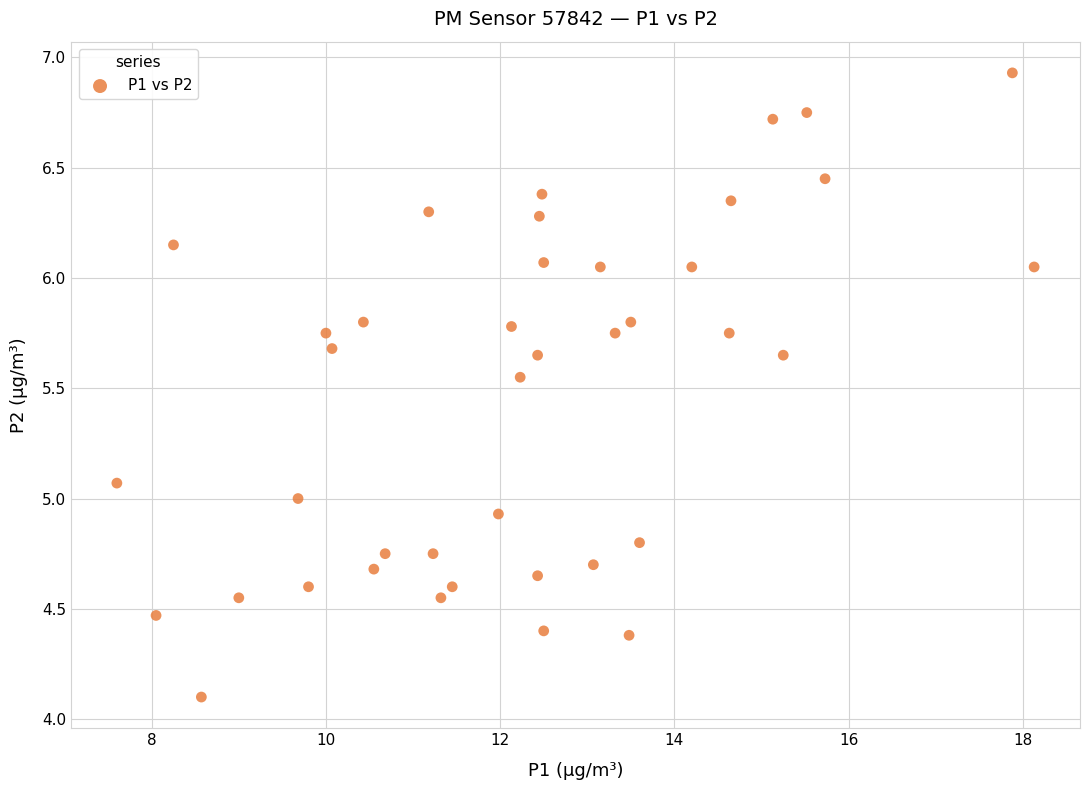

What is the range of Y values (max minus min)?

2.8